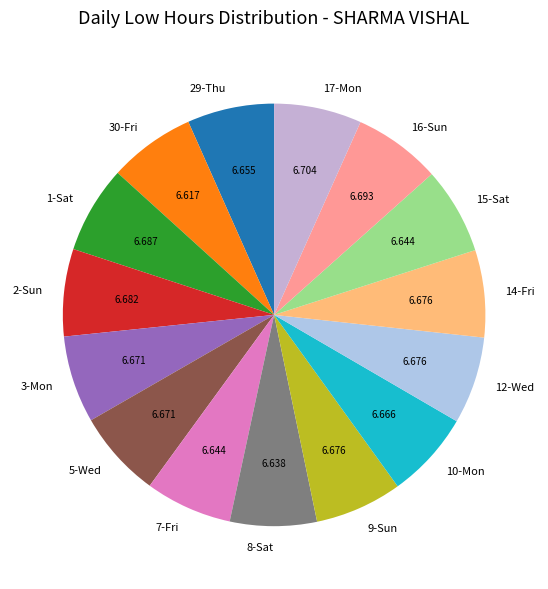

How many segments does this pie chart have?

15